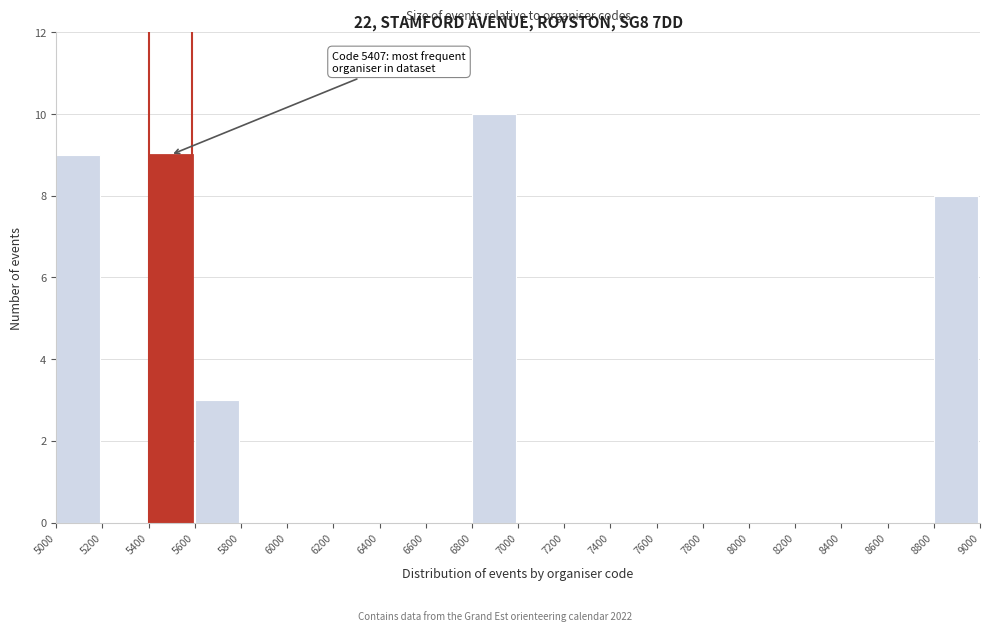

Which range on the x-axis has the tallest bar?

6800 to 7000